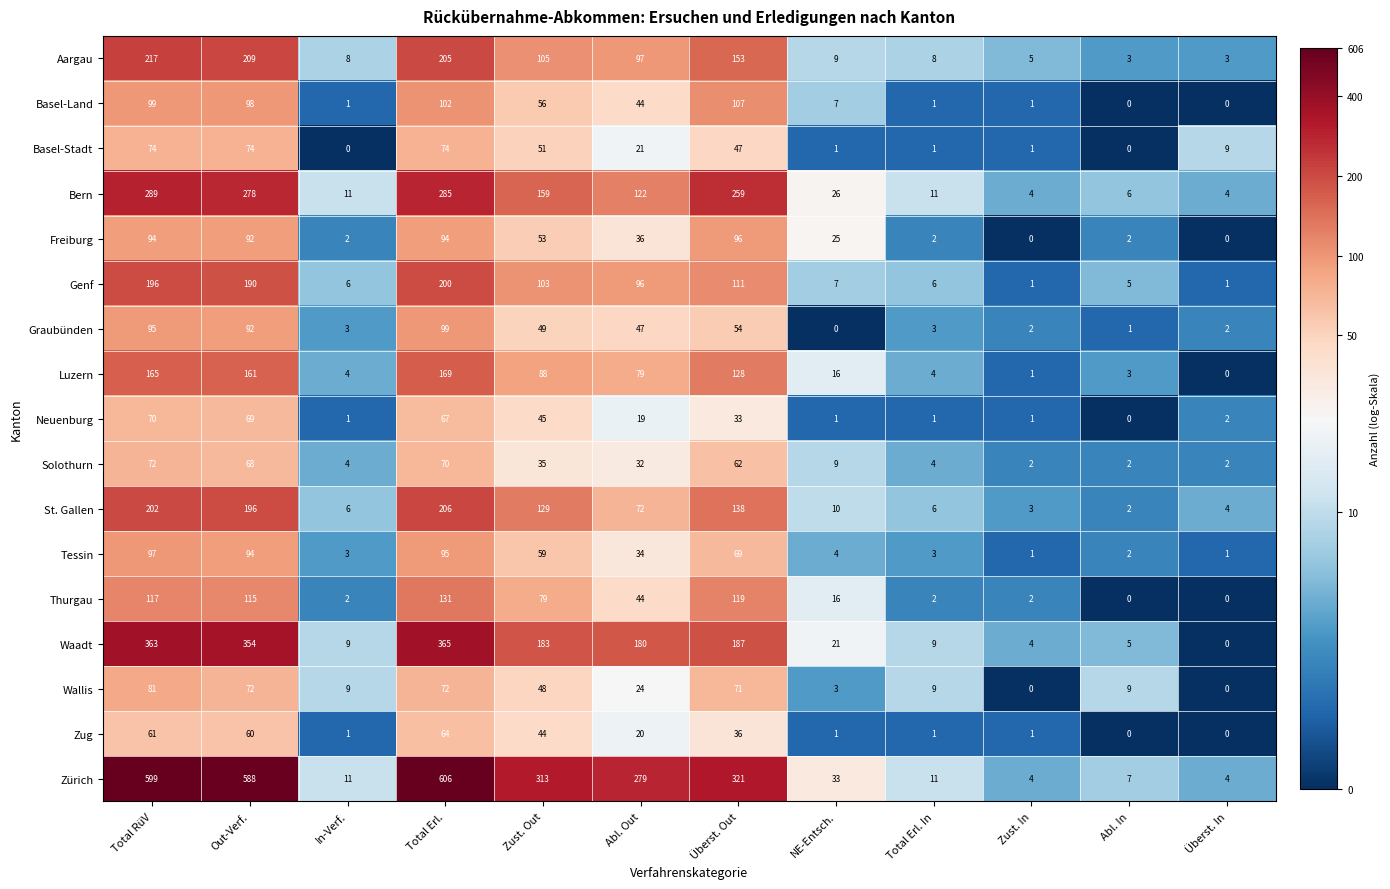

What is the average value of the Zürich series?

231